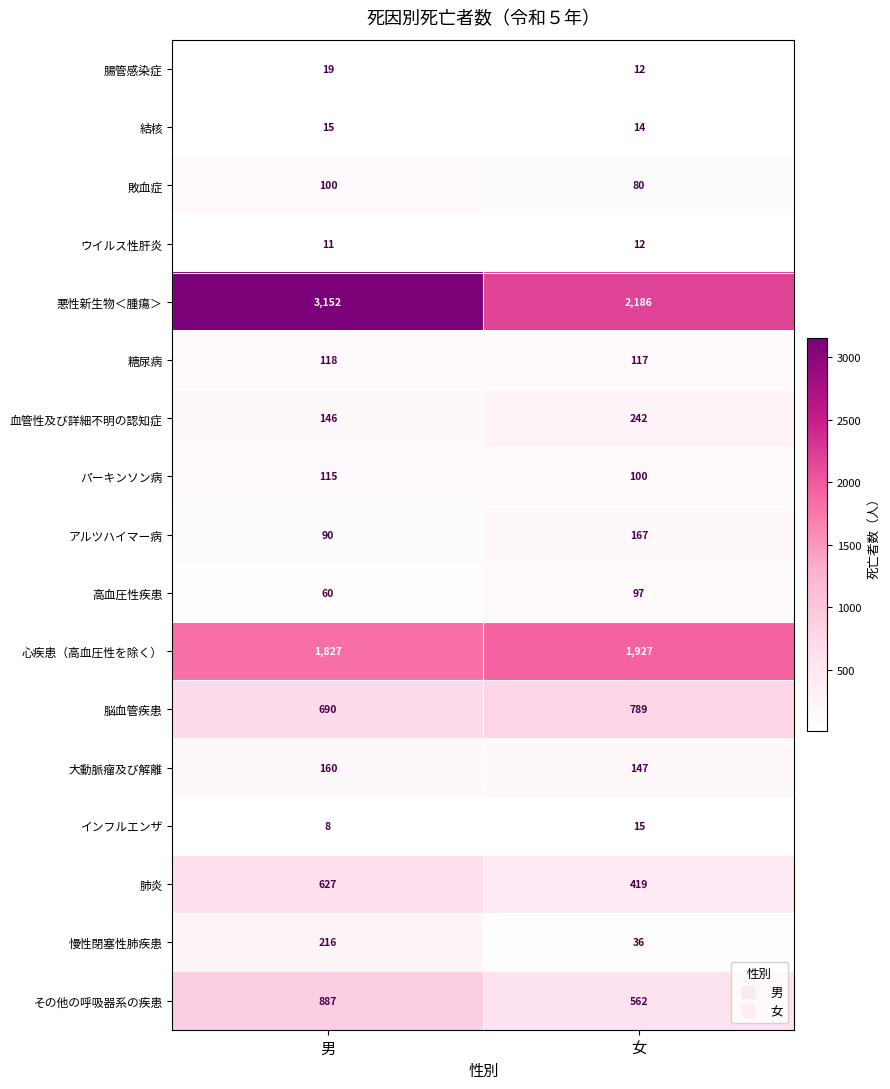

At which label is アルツハイマー病 closest to 128?

男